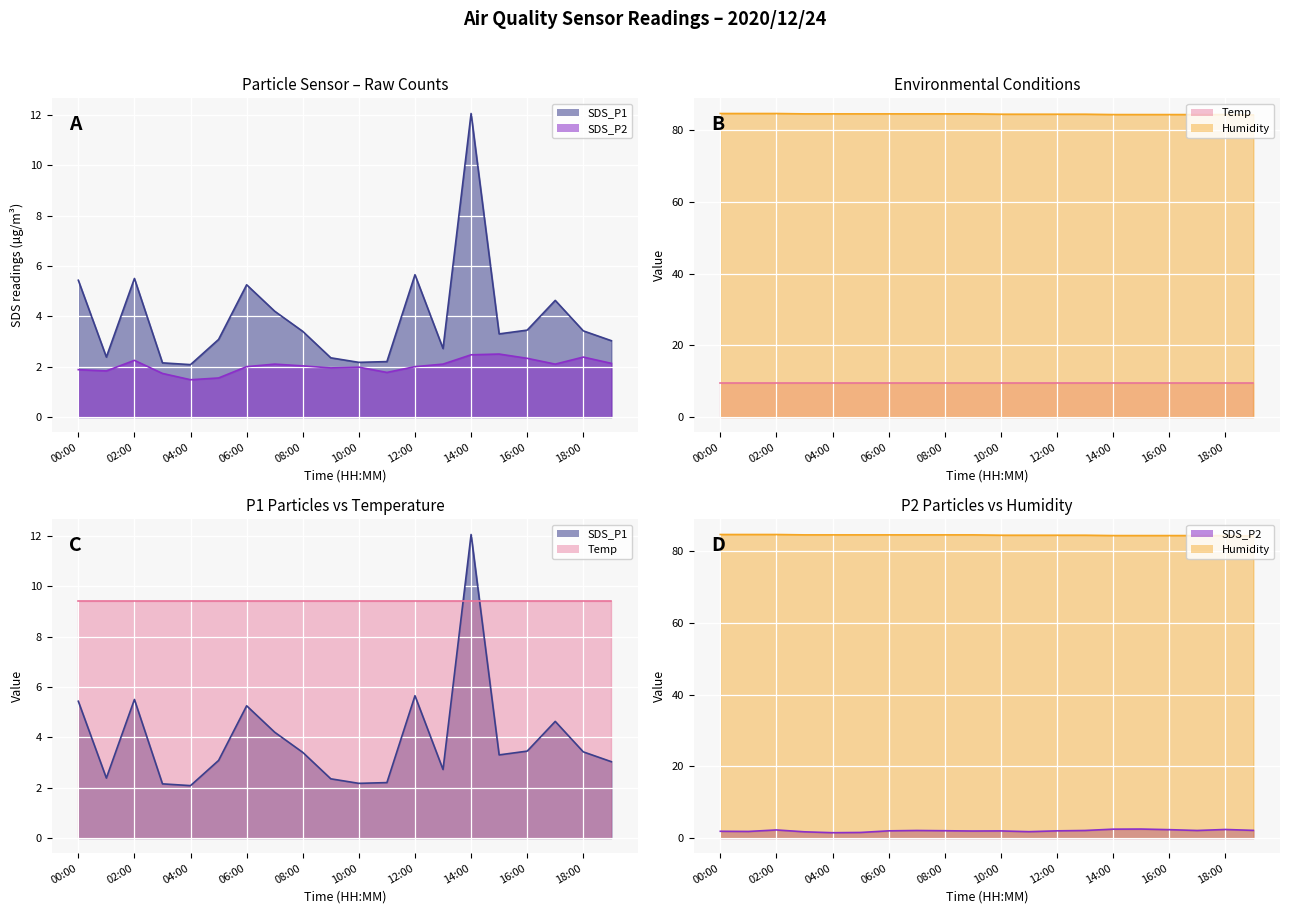

Which series has the widest spread of values?

SDS_P1